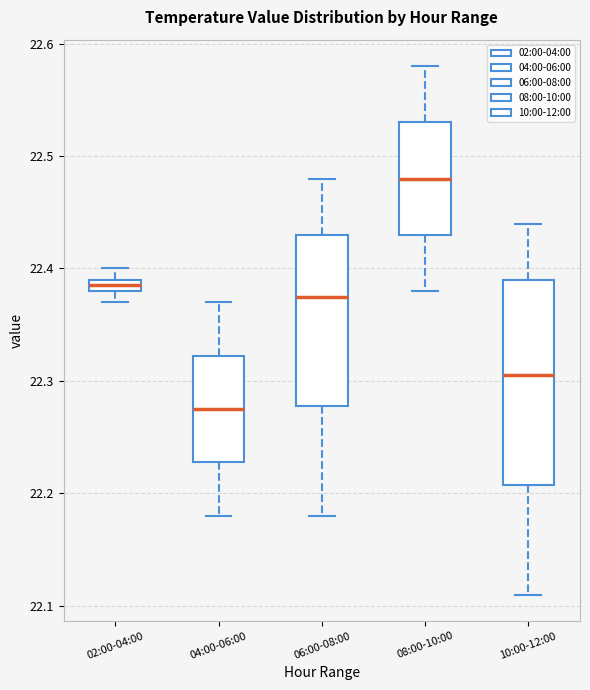

Which box's median line is the lowest?

04:00-06:00